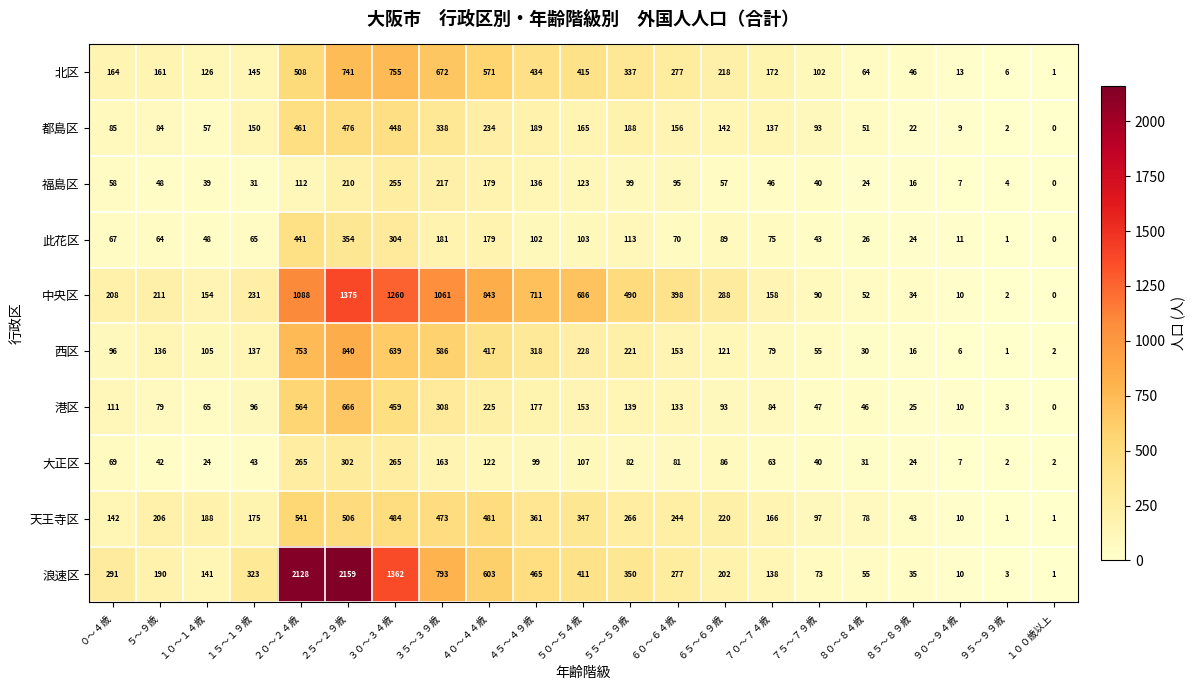

How many data points does each series have?

21